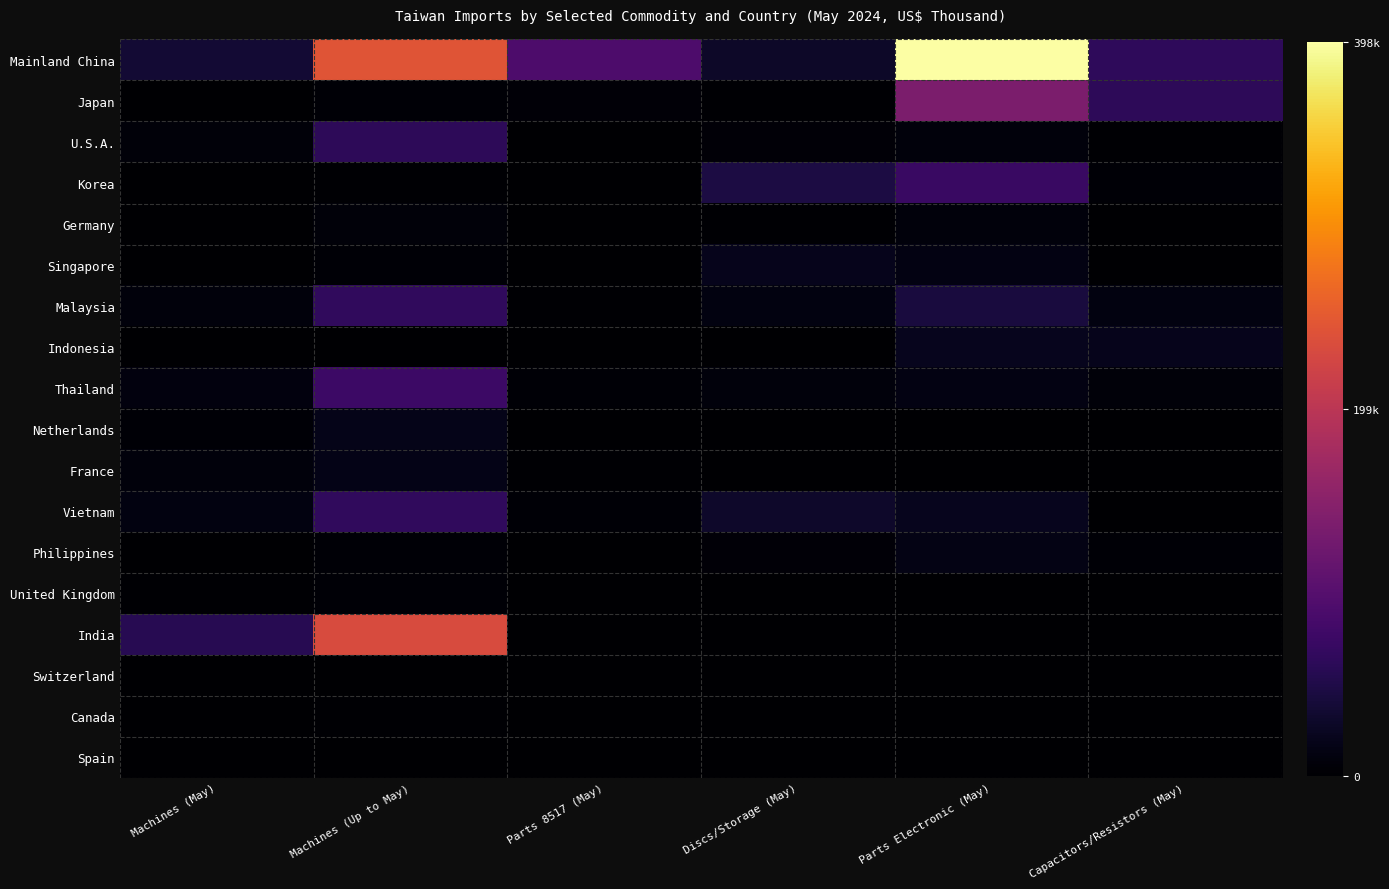

At Parts 8517 (May), list the series in order from largest to smallest.

Mainland China, Japan, Thailand, Vietnam, France, Malaysia, Philippines, U.S.A., Germany, Korea, Singapore, India, Netherlands, United Kingdom, Canada, Indonesia, Spain, Switzerland